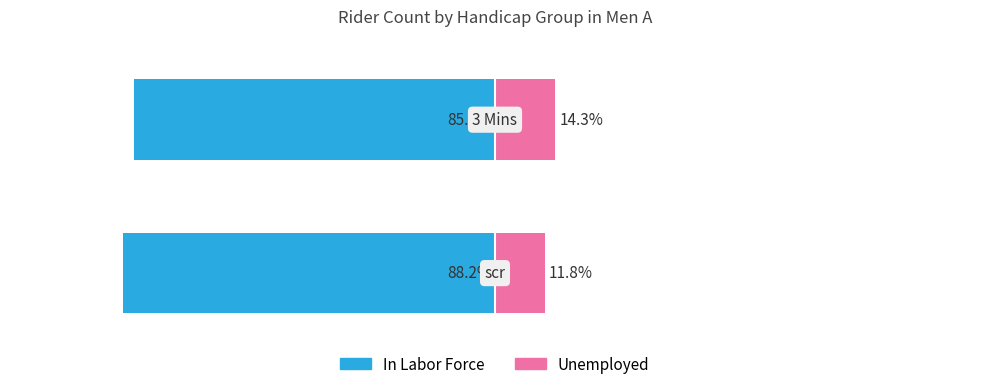

Rank the series at 0 from highest to lowest value.

Unemployed, In Labor Force